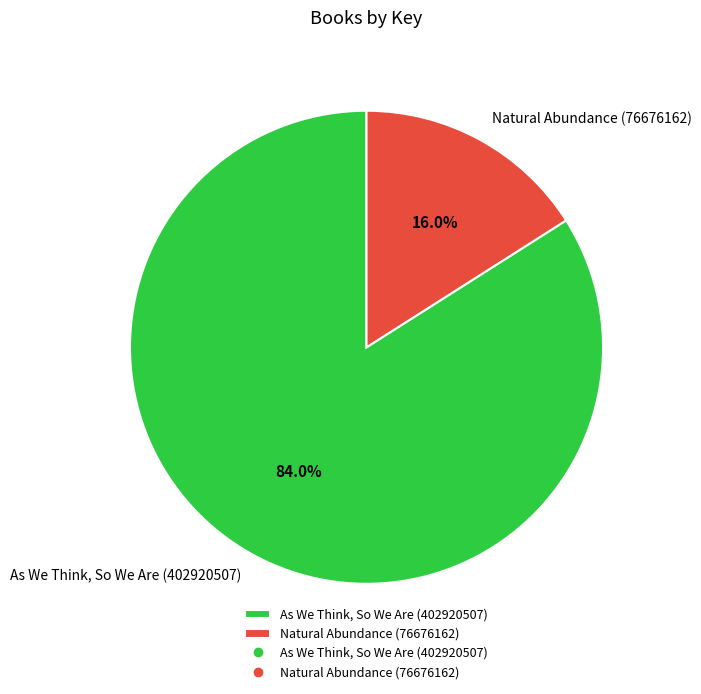

The As We Think, So We Are (402920507) slice represents 74% of the pie. True or false?

False